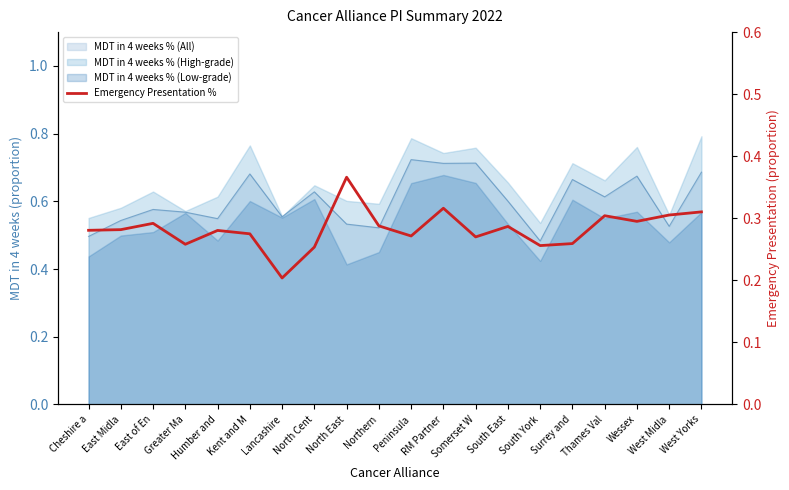

List the labels in order of value, largest first.

North East, RM Partner, West Yorks, West Midla, Thames Val, Wessex, East of En, Northern, South East, East Midla, Cheshire a, Humber and, Kent and M, Peninsula, Somerset W, Surrey and, Greater Ma, South York, North Cent, Lancashire